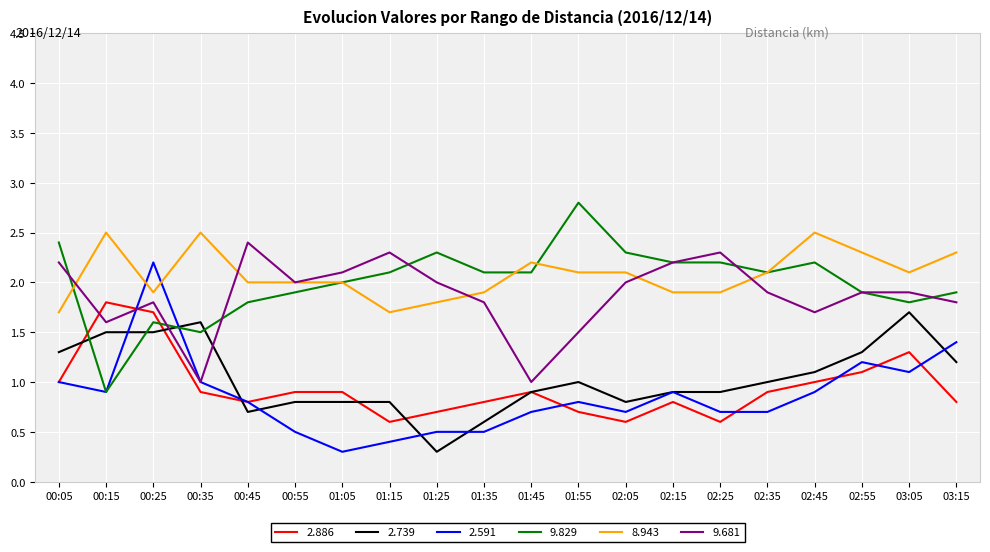

Which category has the highest value across all series?

01:55